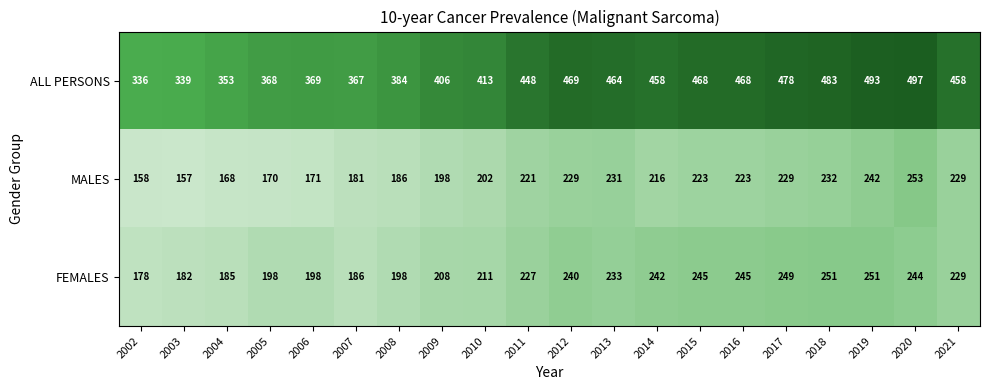

At which category is the sum across all series the highest?

2020